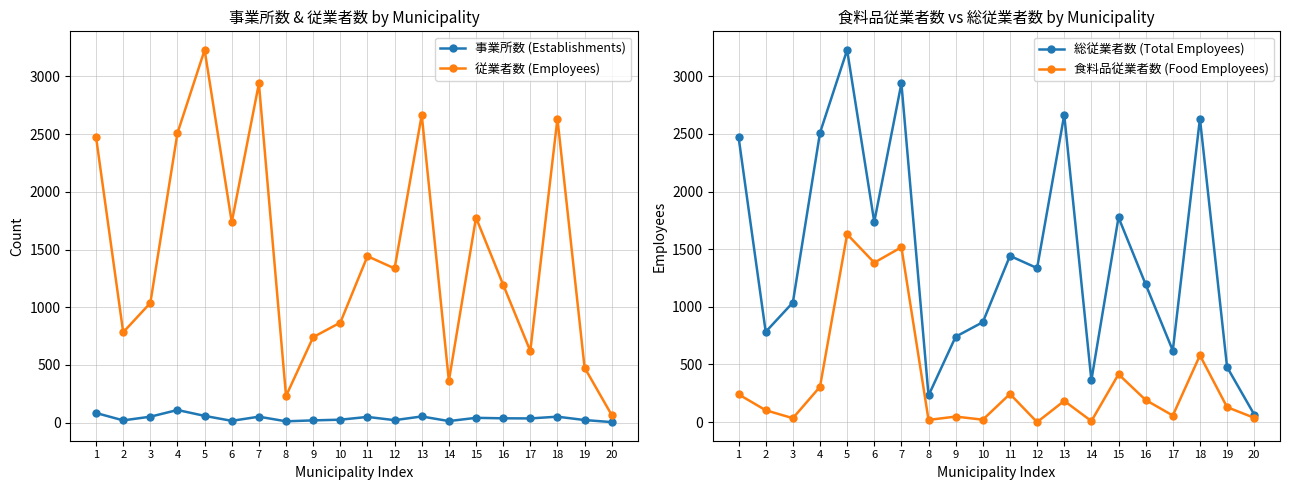

Is this an area chart (filled region under the line)?

No